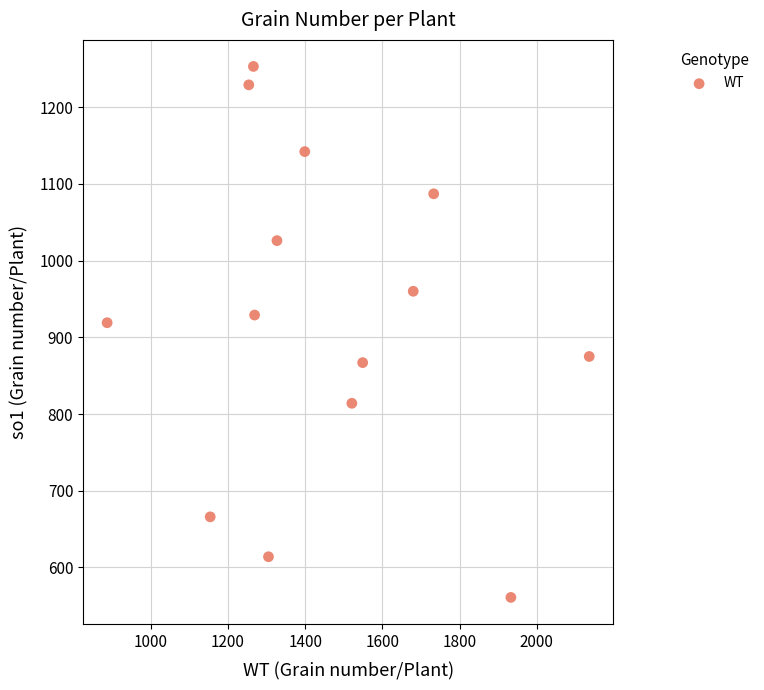

What is the range of X values (max minus min)?

1249